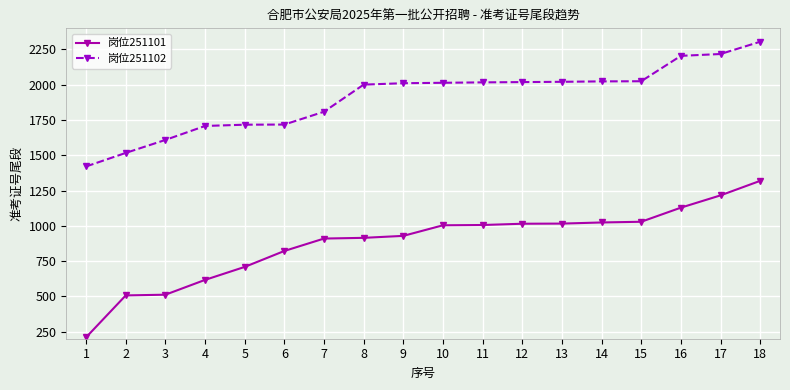

What is the difference between the highest and lowest values at 7?

899